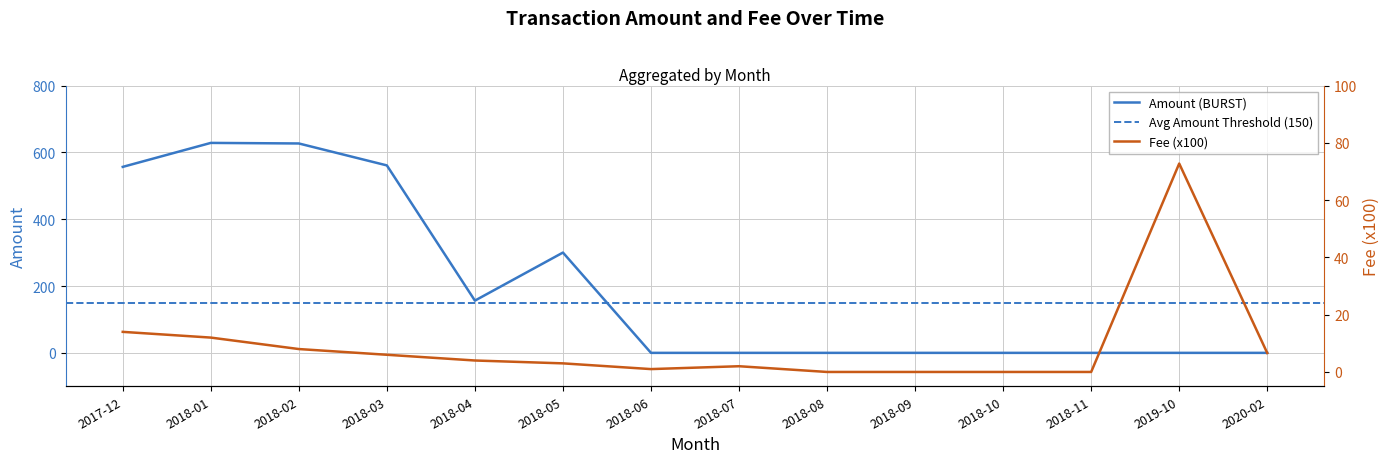

Which label corresponds to the smallest value in the chart?

2018-06